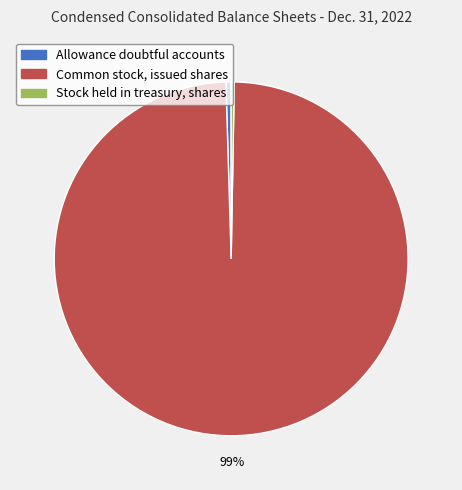

Does Allowance doubtful accounts account for over 50% of the chart?

No